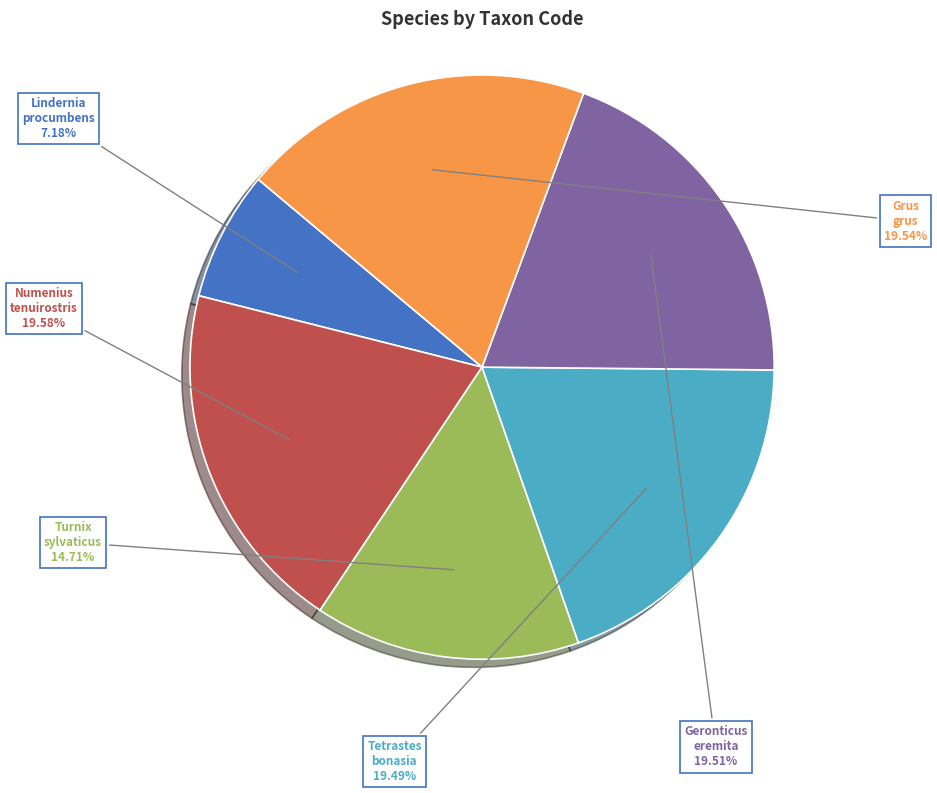

What is the total percentage of Tetrastes bonasia and Lindernia procumbens?

26.7%